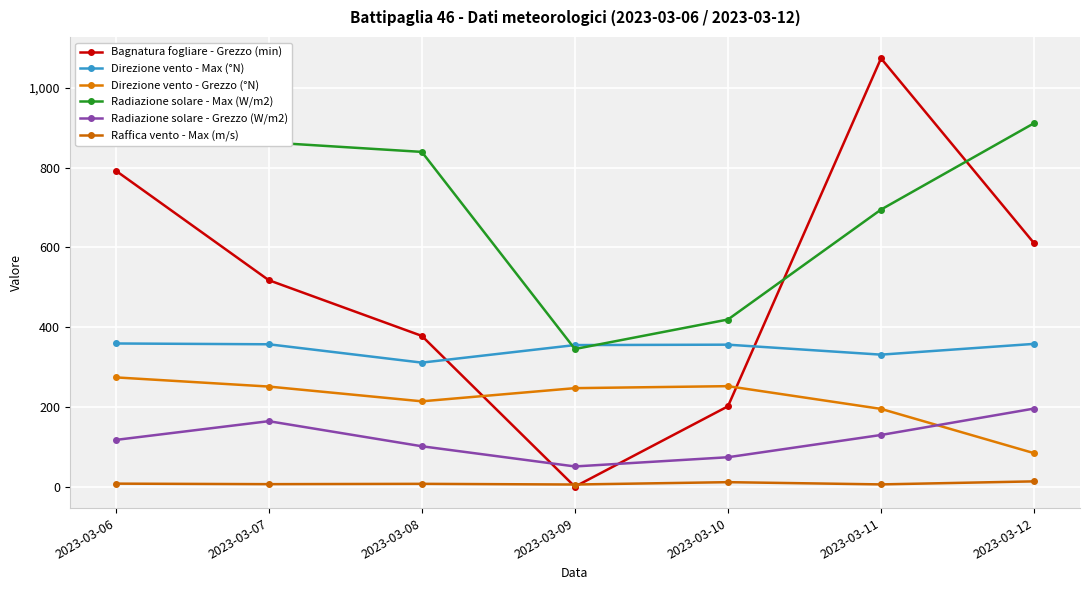

Is it true that Radiazione solare - Max (W/m2) equals 1332.8 at 2023-03-08?

False